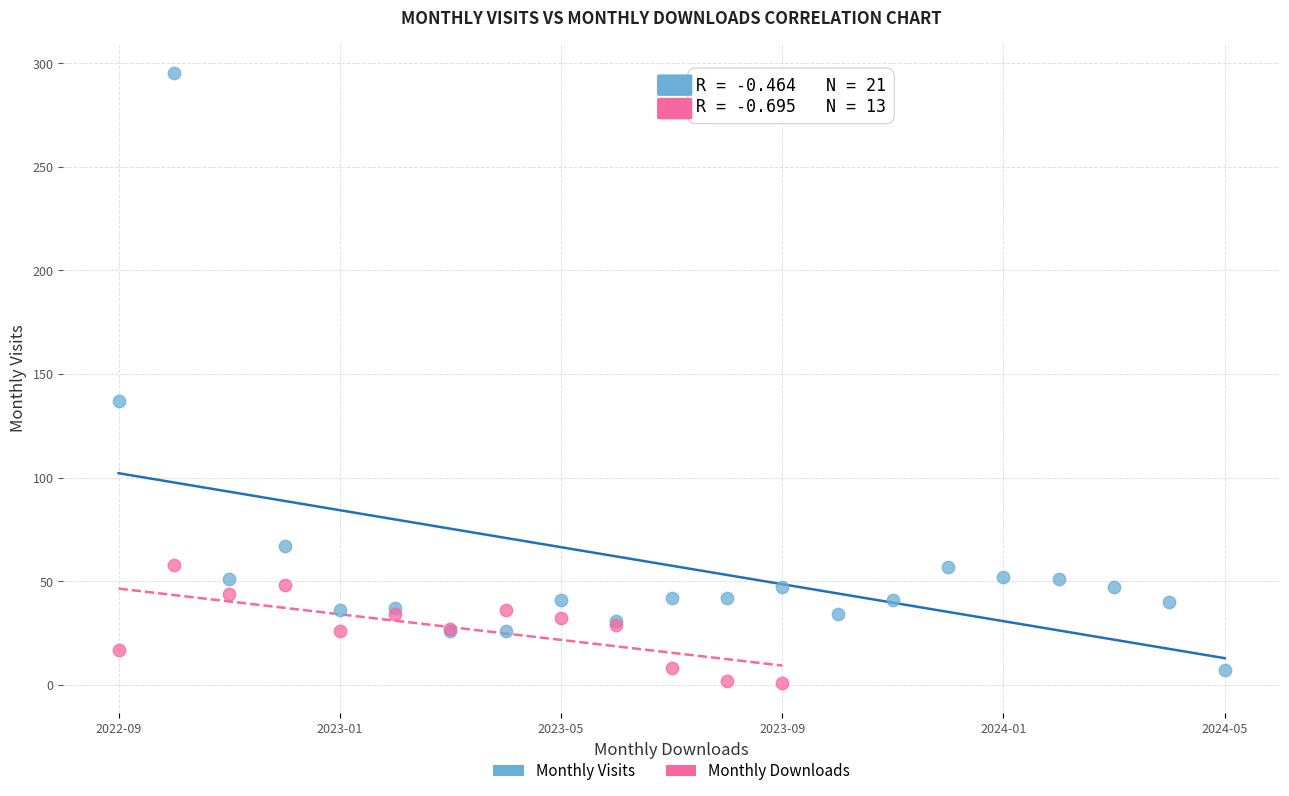

Which series reaches the maximum Y coordinate?

Monthly Visits